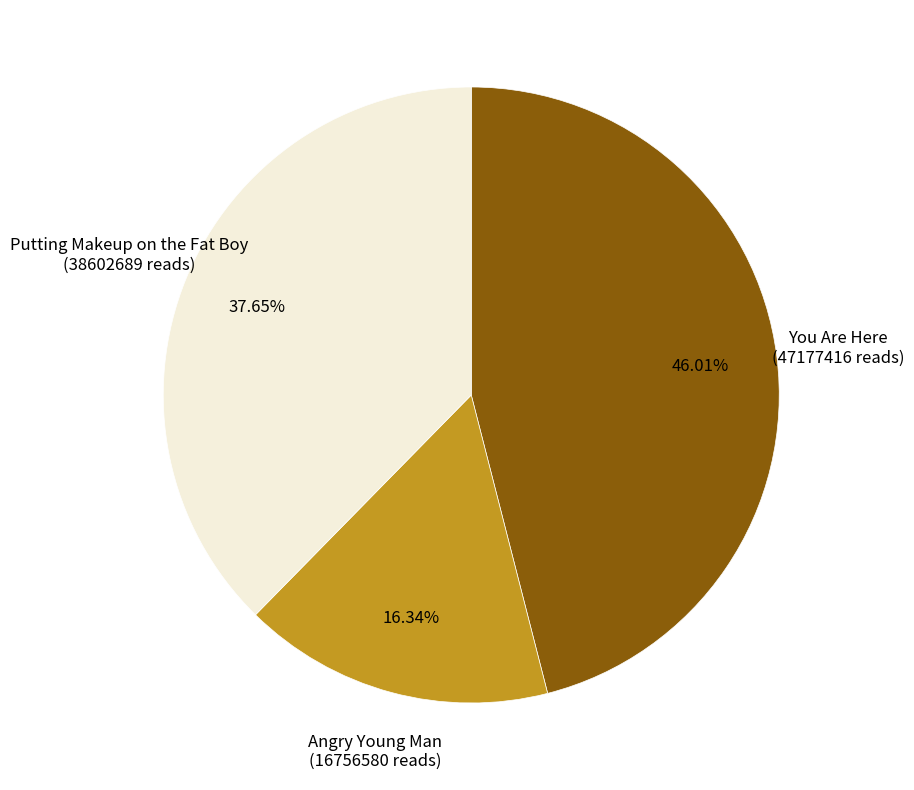

Does any single category account for the majority?

No